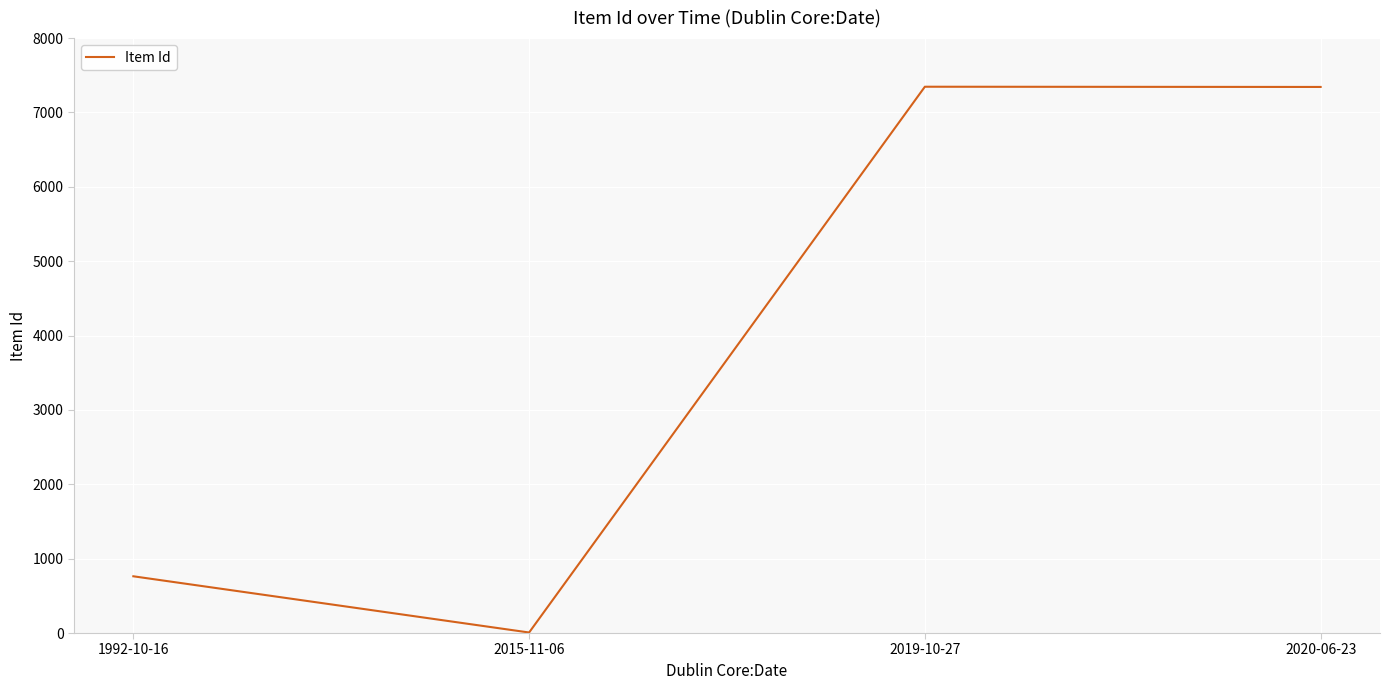

What is the change in value from 2015-11-06 to 2019-10-27?

+7339